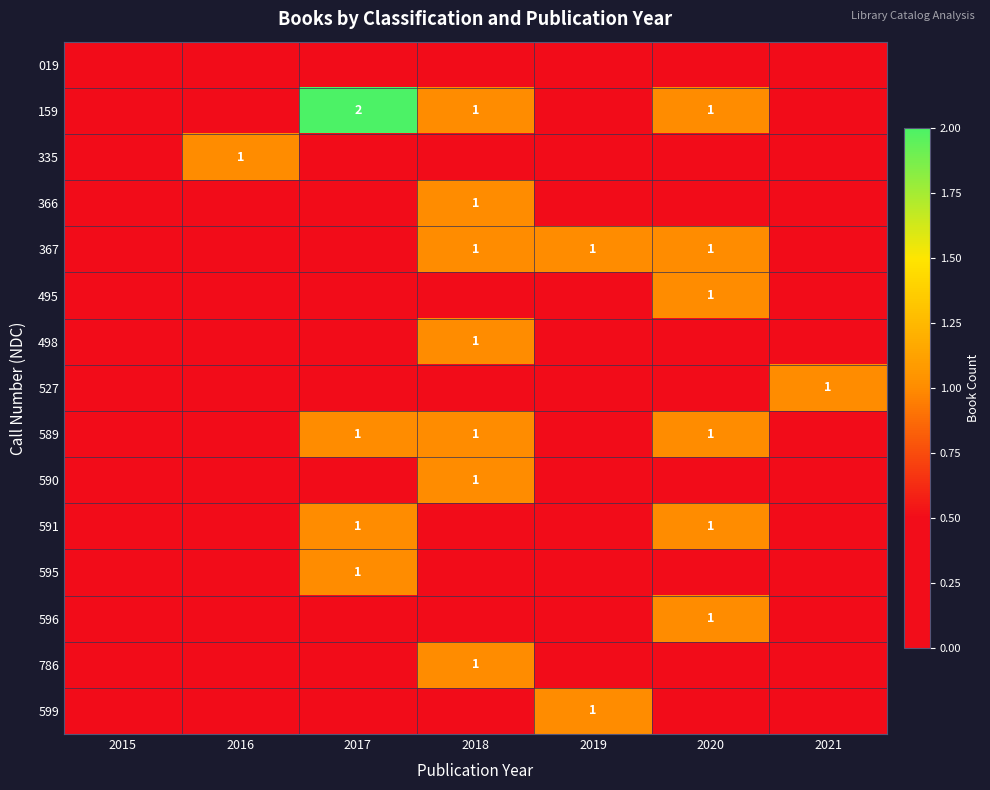

The value of 366 at 2018 is 1. True or false?

True